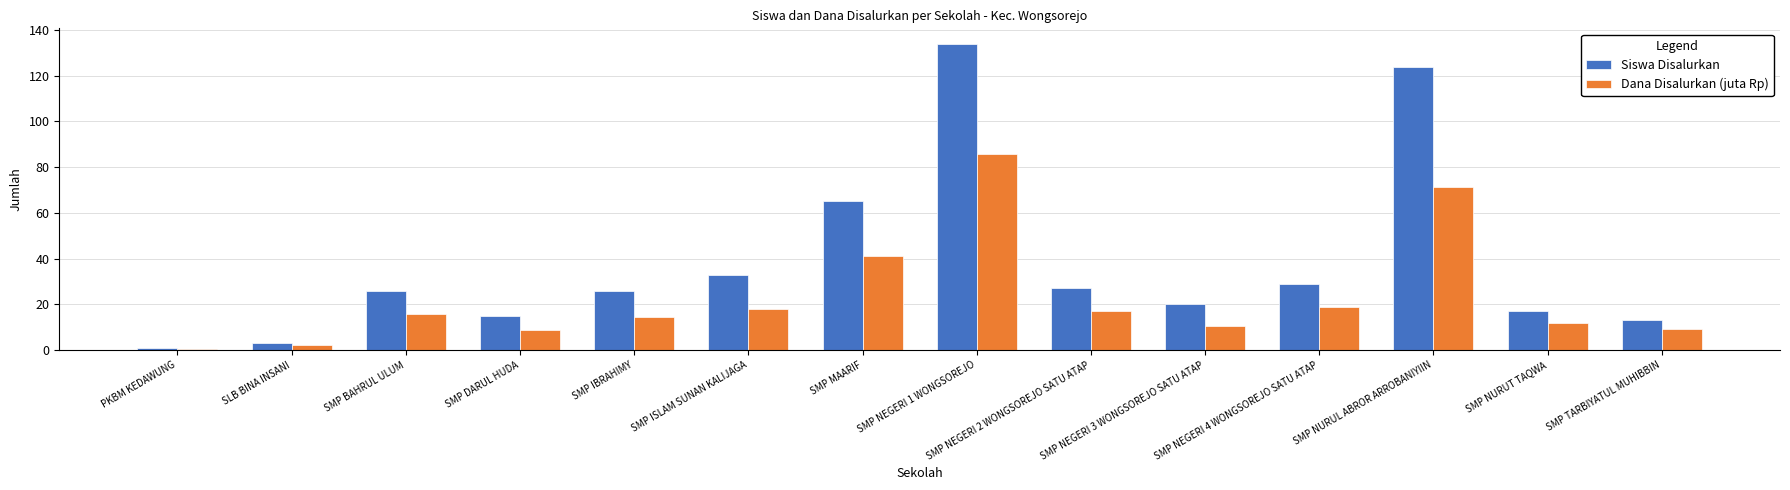

Is it true that Dana Disalurkan (juta Rp) equals 14.7 at SMP MAARIF?

False